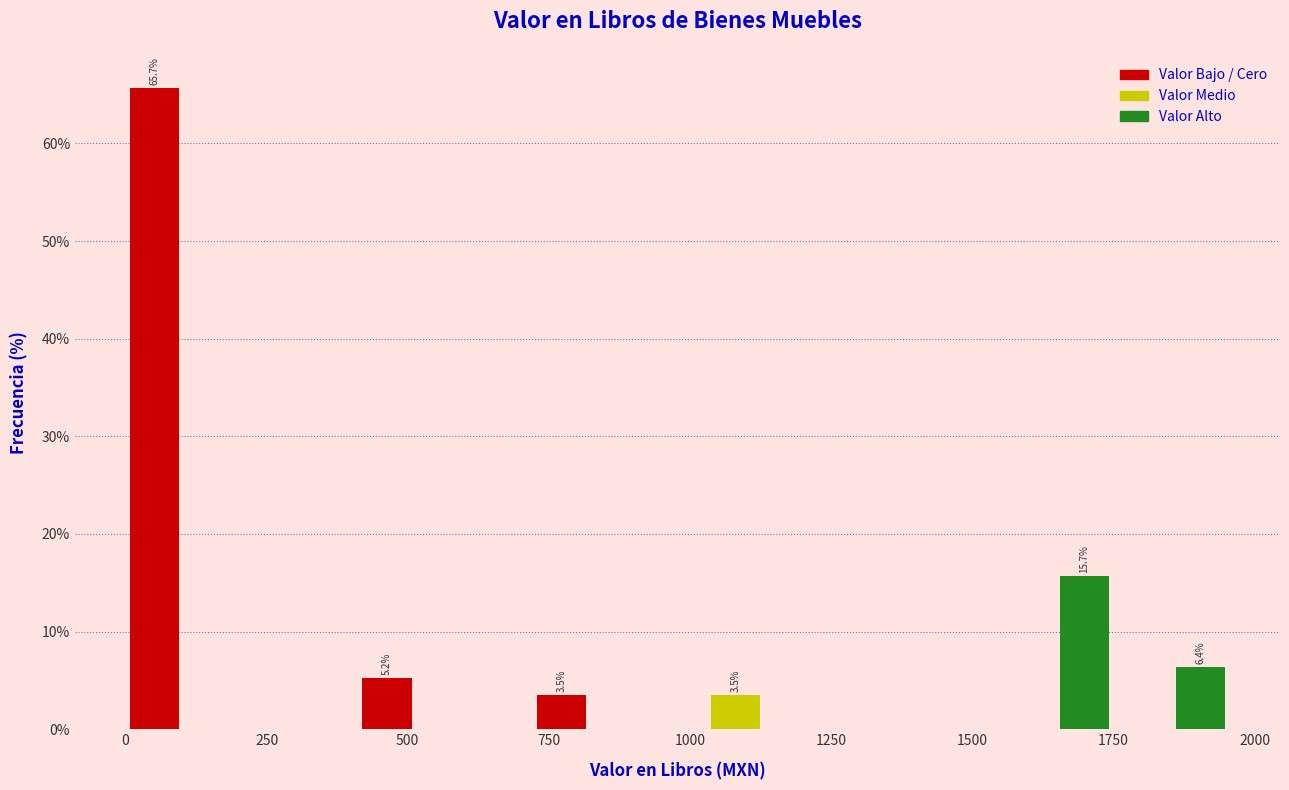

Around what value on the x-axis is the tallest bar? Give the approximate position of its centre, as read against the axis.

50